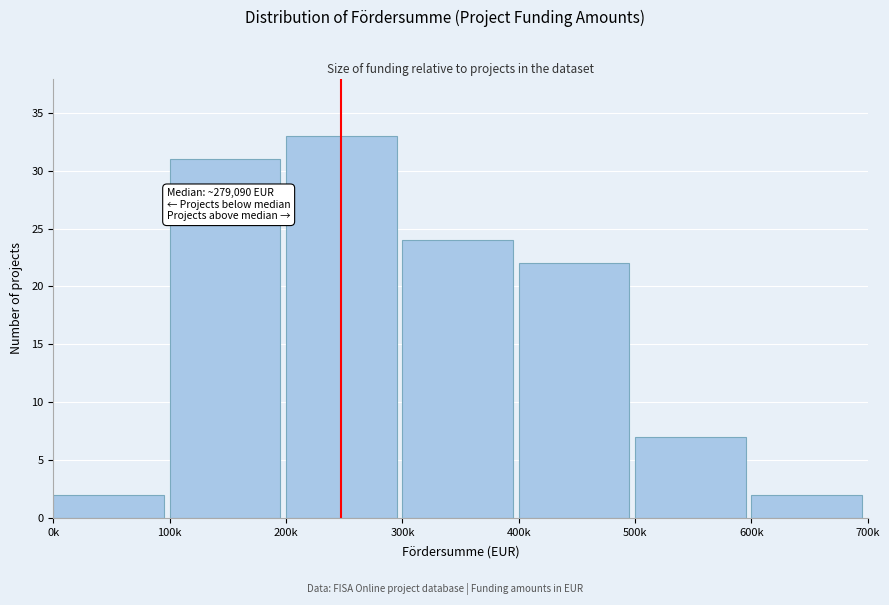

Reading left to right, transcribe all the data shown in this chart.

2	31	33	24	22	7	2